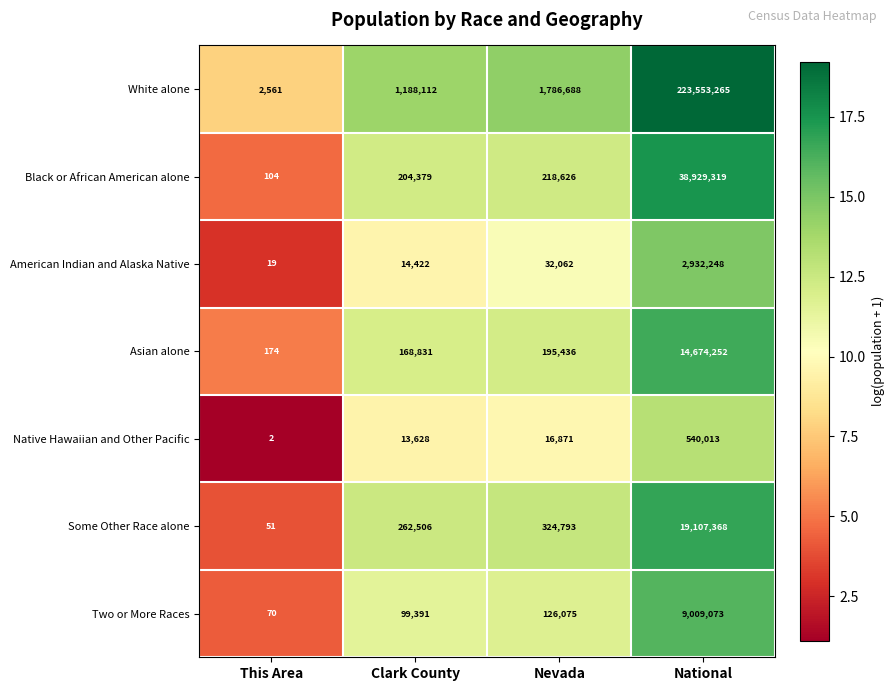

What is the difference between the Native Hawaiian and Other Pacific values at Clark County and National?

526385